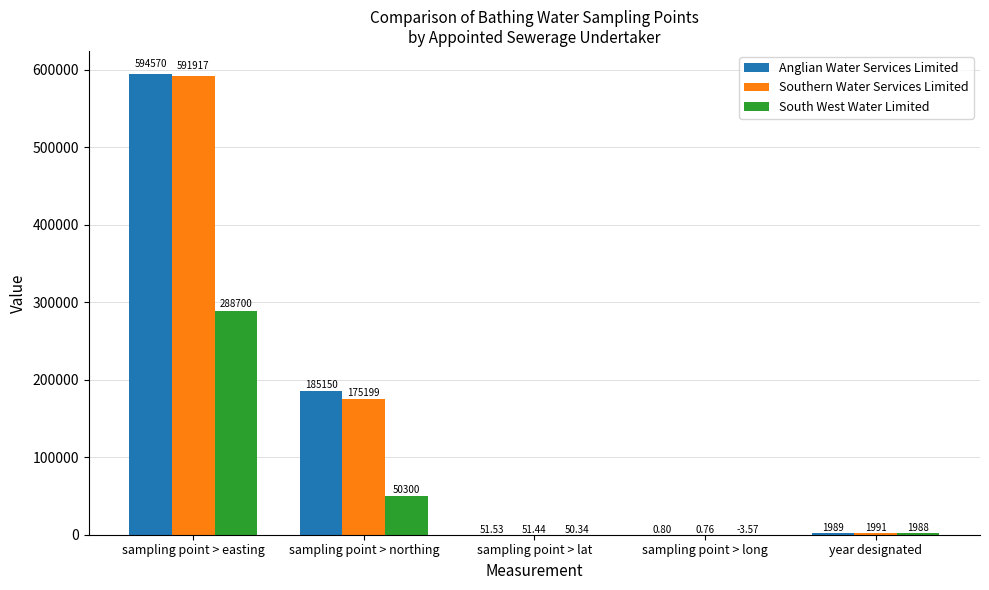

Which series has the largest total across all categories?

Anglian Water Services Limited